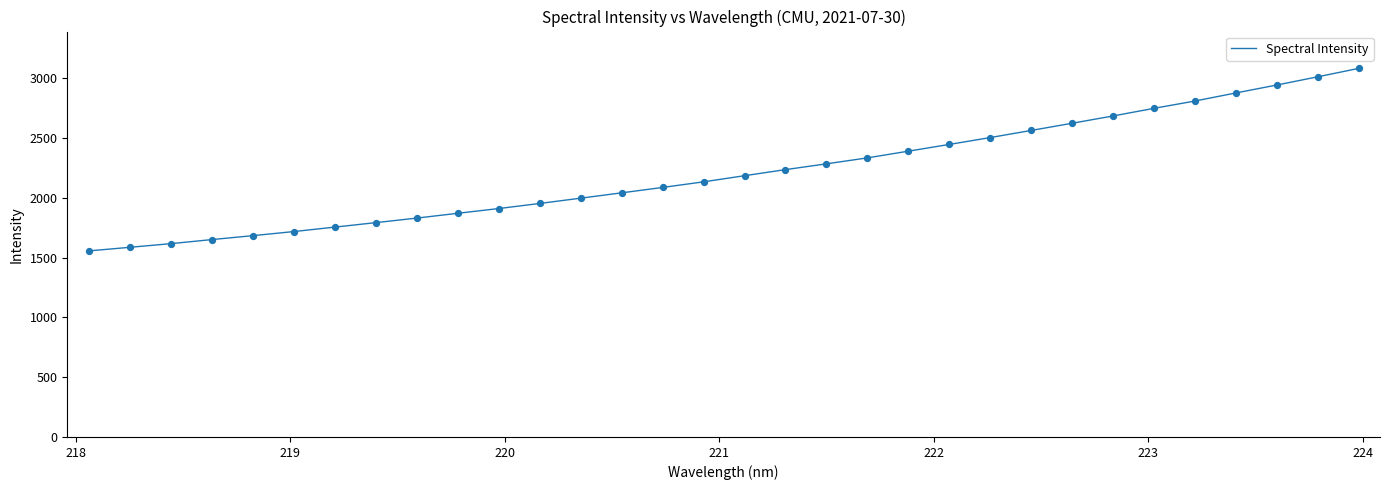

What is the greatest value displayed?

3082.9